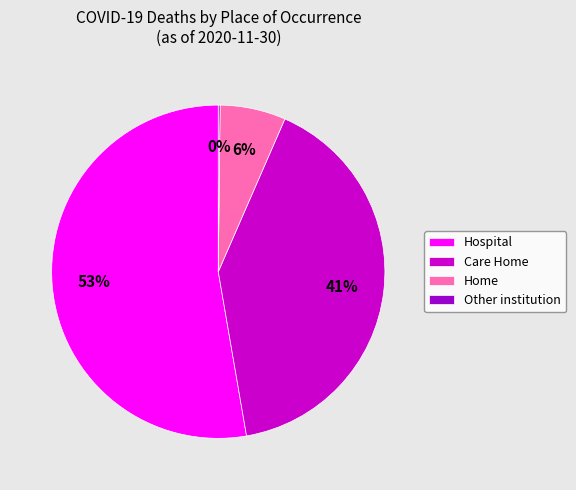

The Hospital slice represents 53% of the pie. True or false?

True